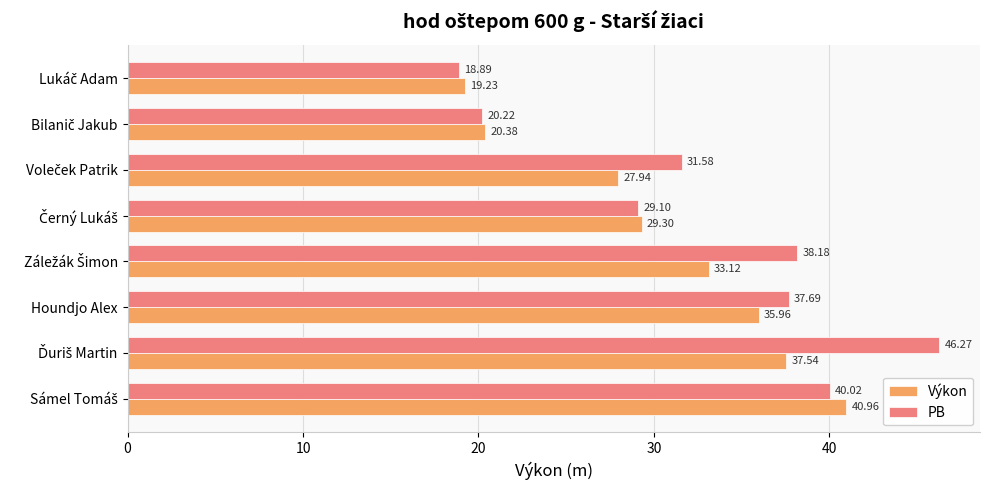

What is the difference between the second highest and second lowest values in the PB series?

19.8